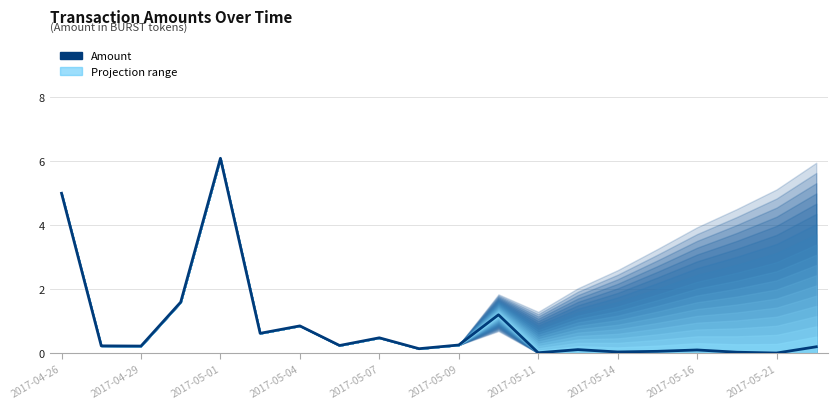

What is the greatest value displayed?

6.1